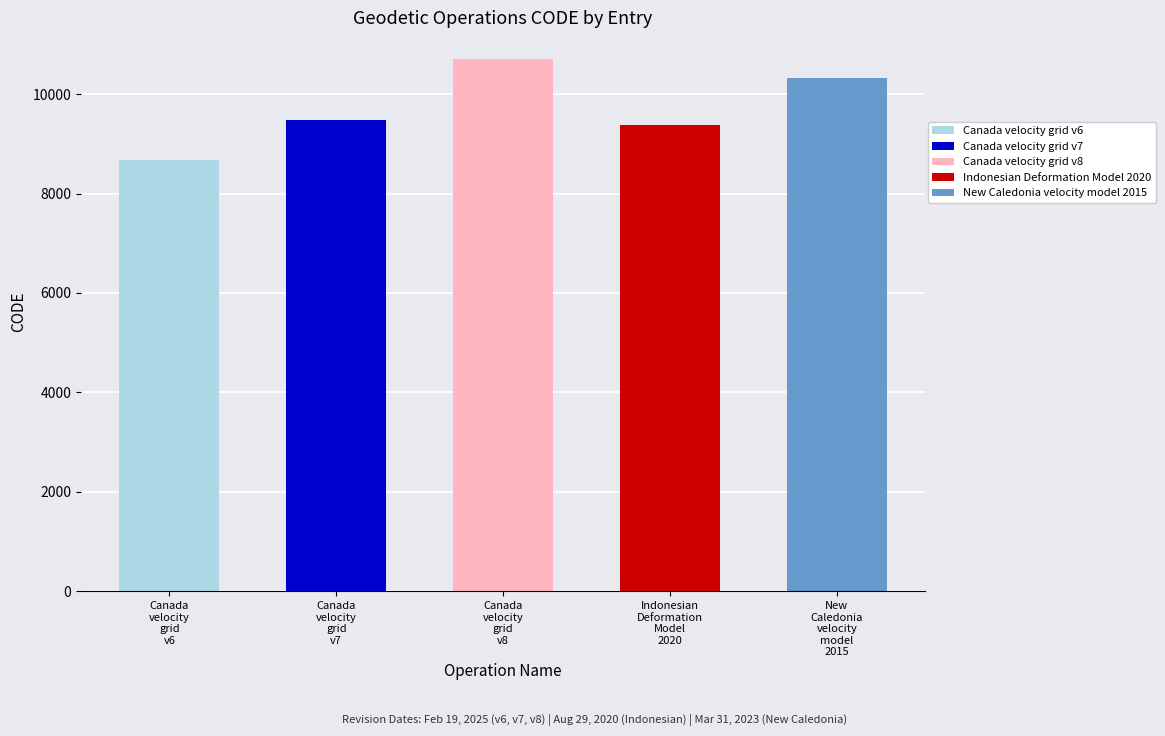

The value at March 31, 2023 is 10323. True or false?

True